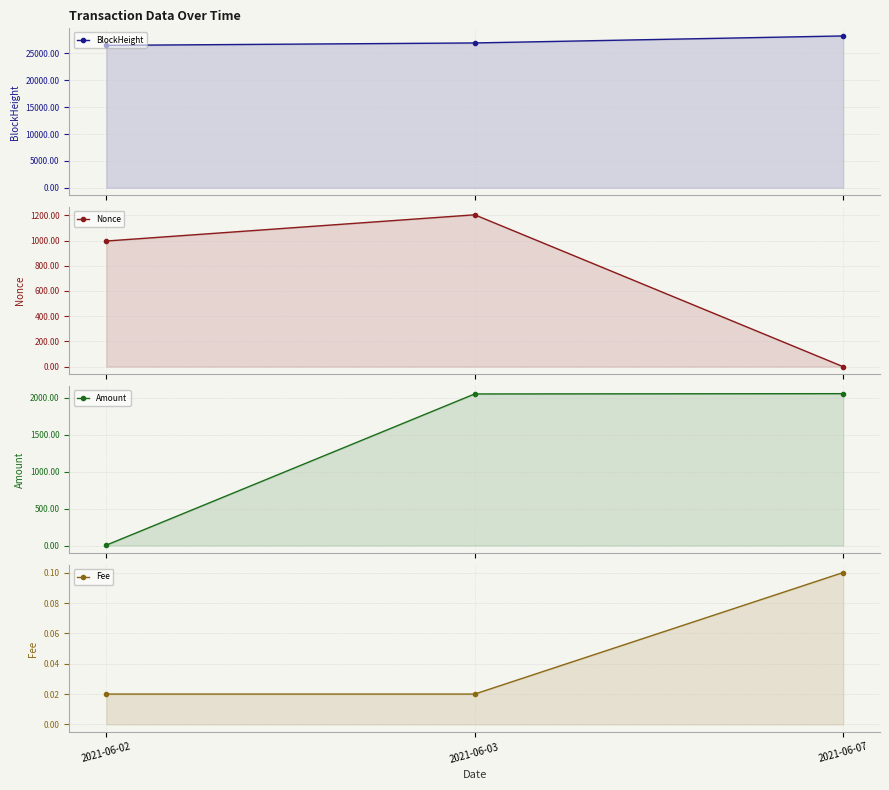

Which series has the largest total across all categories?

BlockHeight